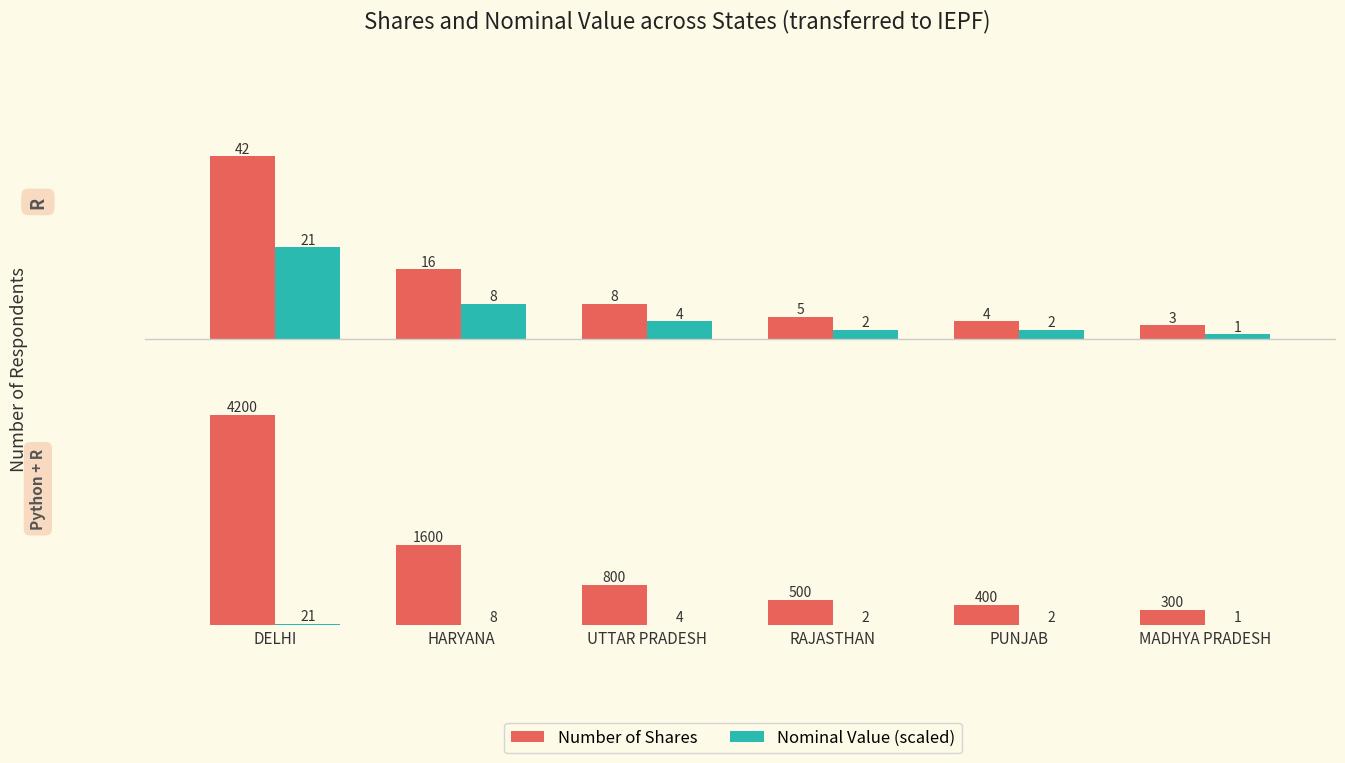

The Nominal Value (scaled) series shows 2 at PUNJAB. True or false?

True